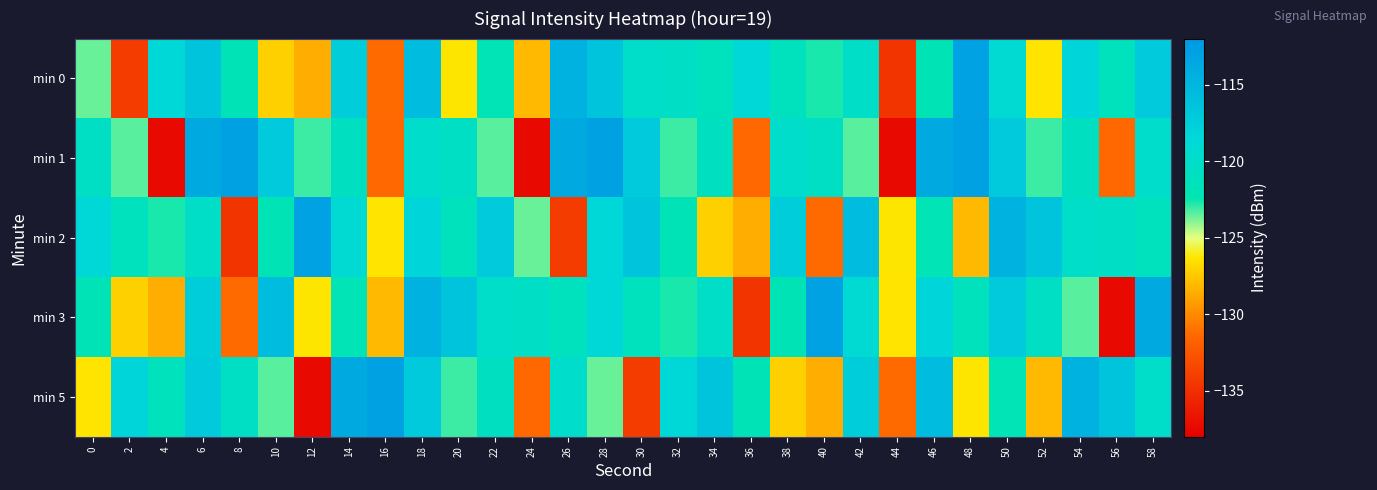

At which category is the sum across all series the highest?

6